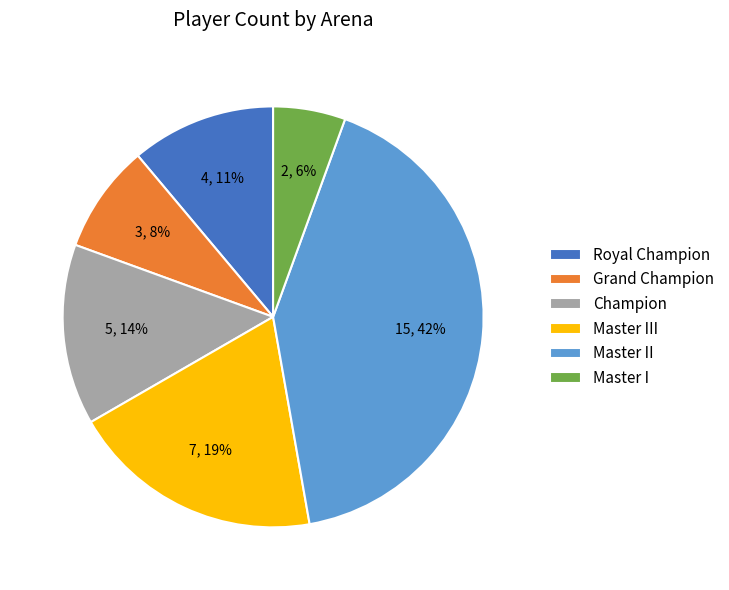

Count the number of slices in the pie.

6